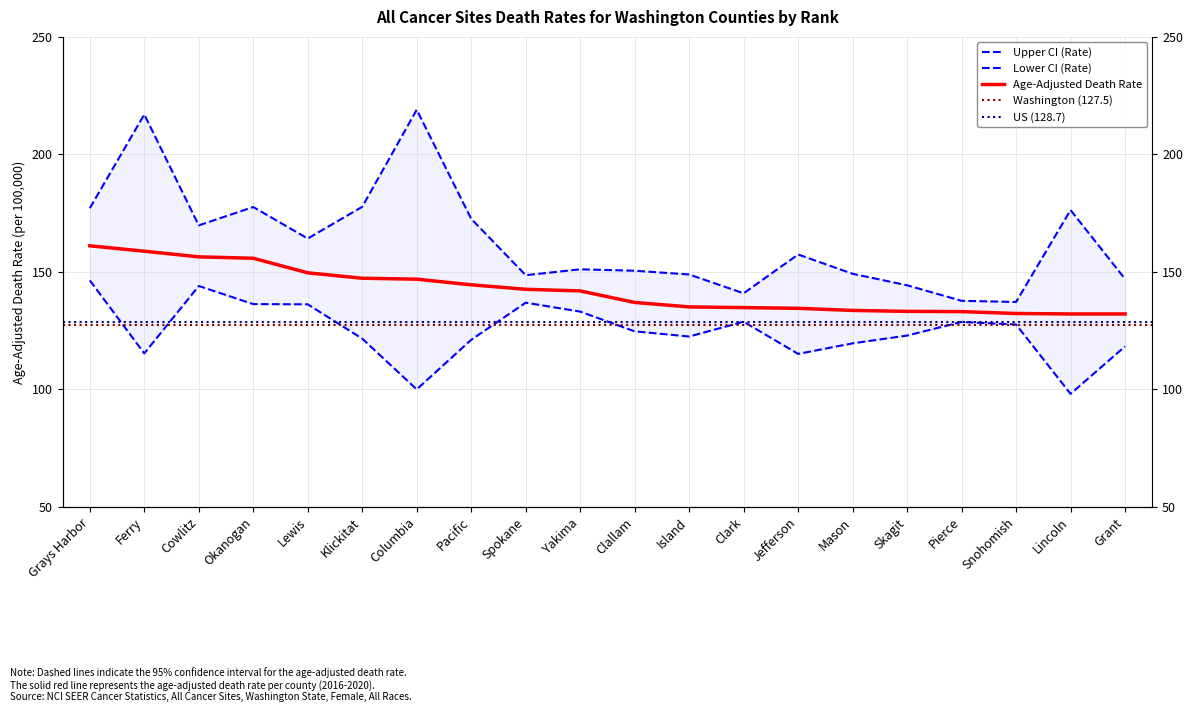

What is the difference between the highest and lowest values at Island?

26.4